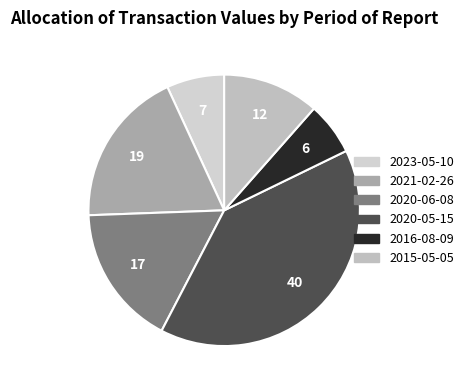

Do 2016-08-09 and 2021-02-26 together represent more than half of the pie?

No